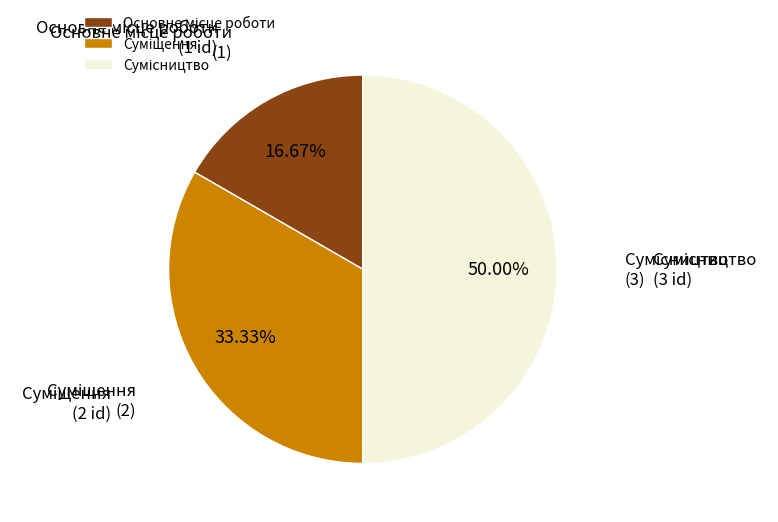

How many segments does this pie chart have?

3